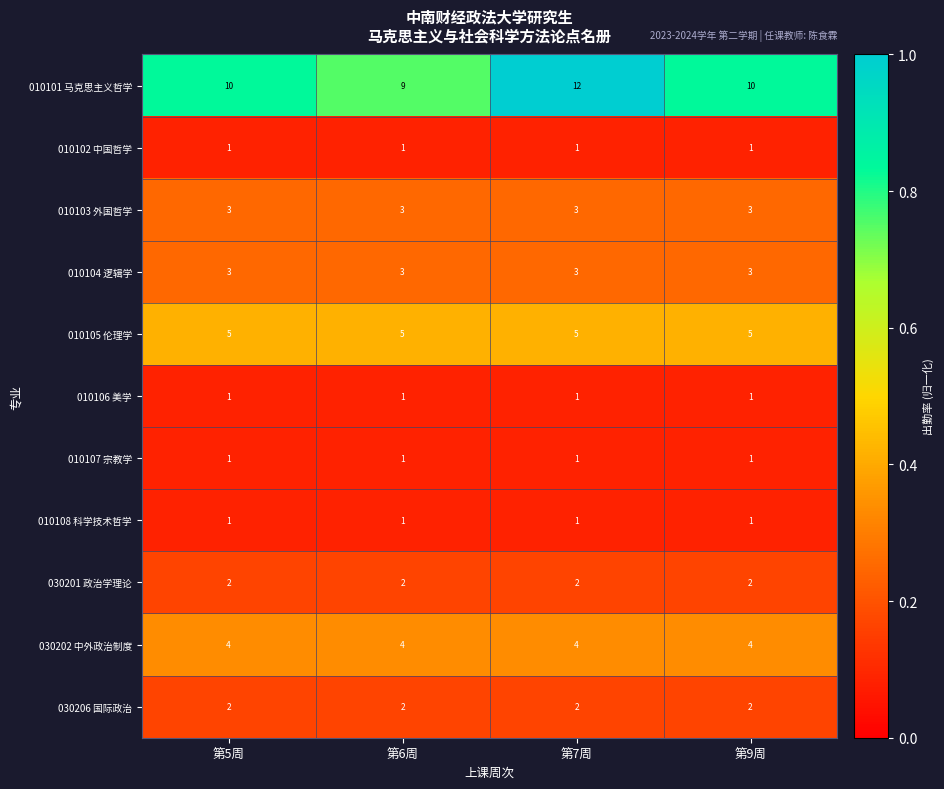

At which category is the sum across all series the highest?

第7周